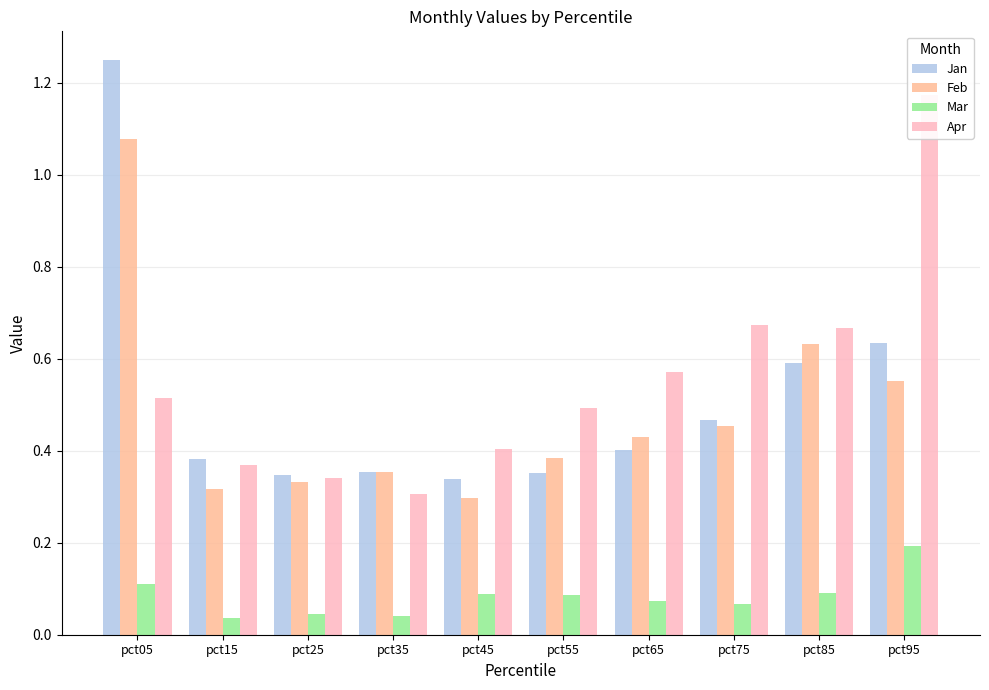

Rank the categories by Feb value from lowest to highest.

pct45, pct15, pct25, pct35, pct55, pct65, pct75, pct95, pct85, pct05